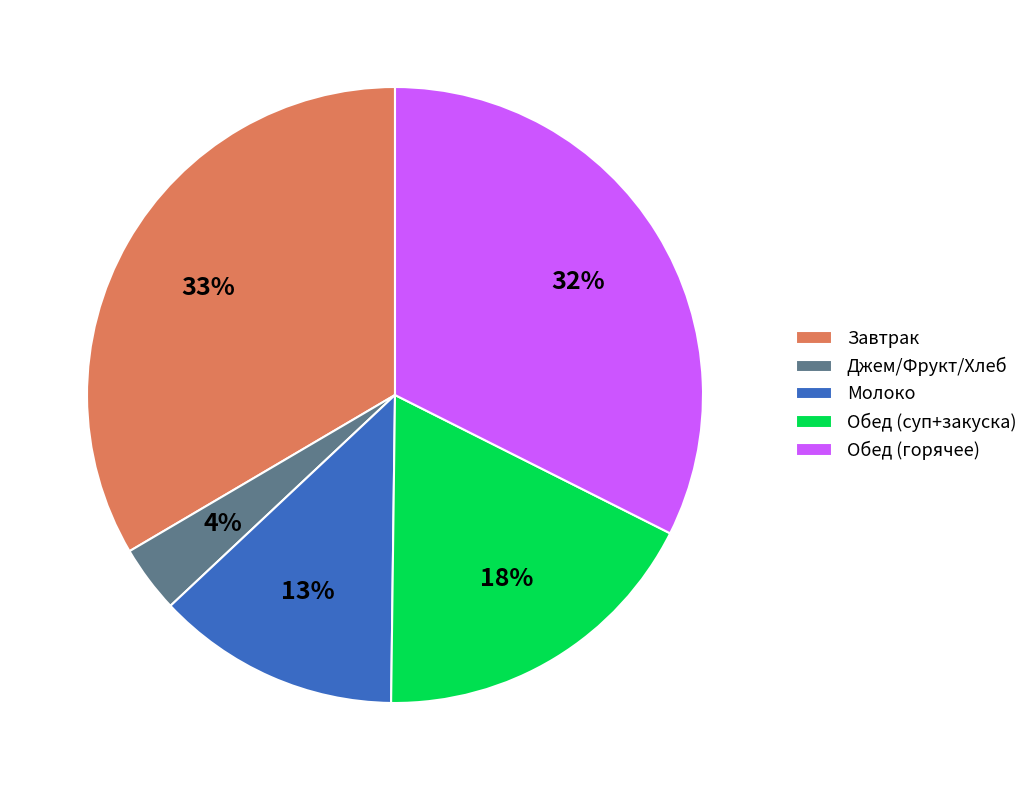

Is the sum of Завтрак and Обед (горячее) greater than half?

Yes